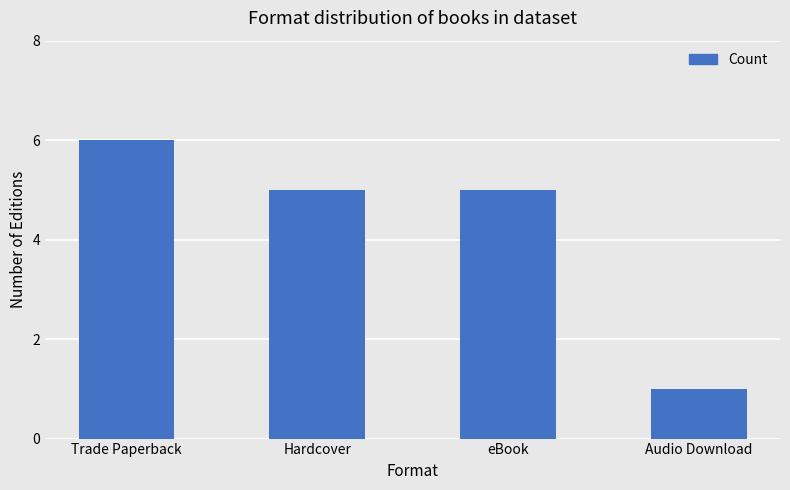

What is the minimum value shown in the chart?

1